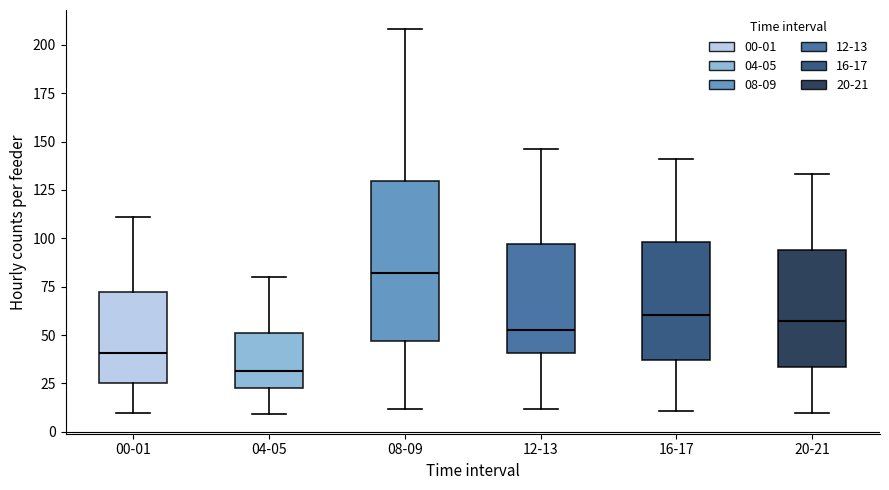

Comparing the boxes themselves (not the whiskers), which one is the tallest?

08-09